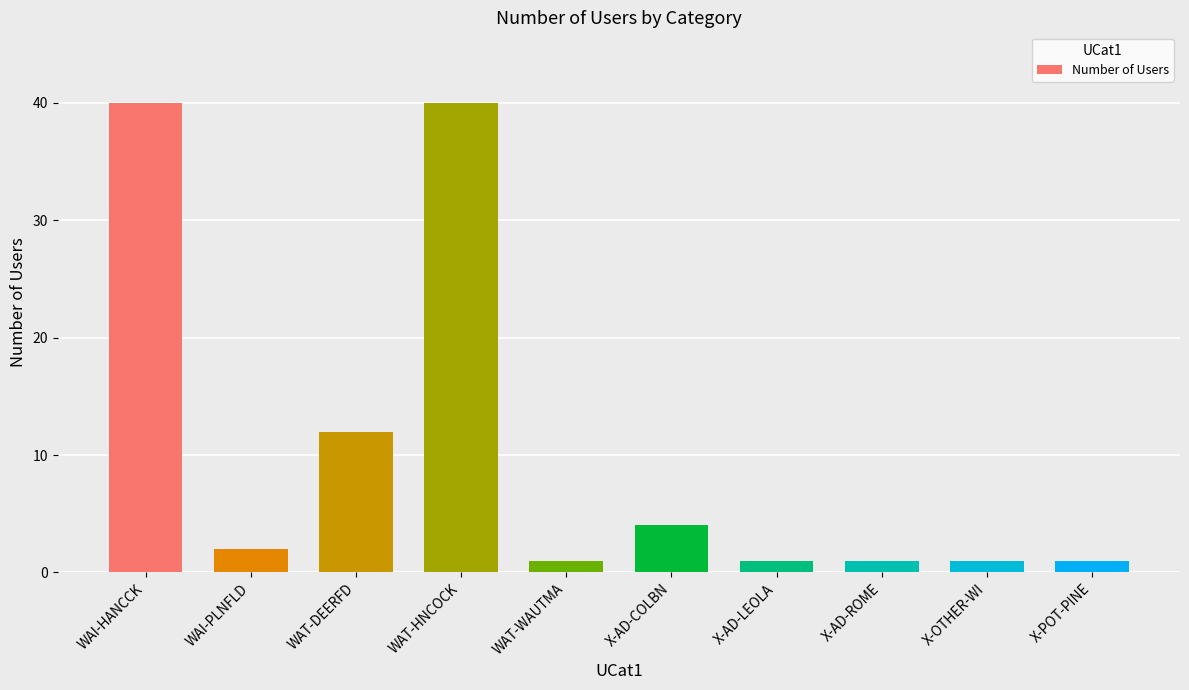

Approximately how many times larger is the value at X-OTHER-WI compared to X-AD-LEOLA?

1.0